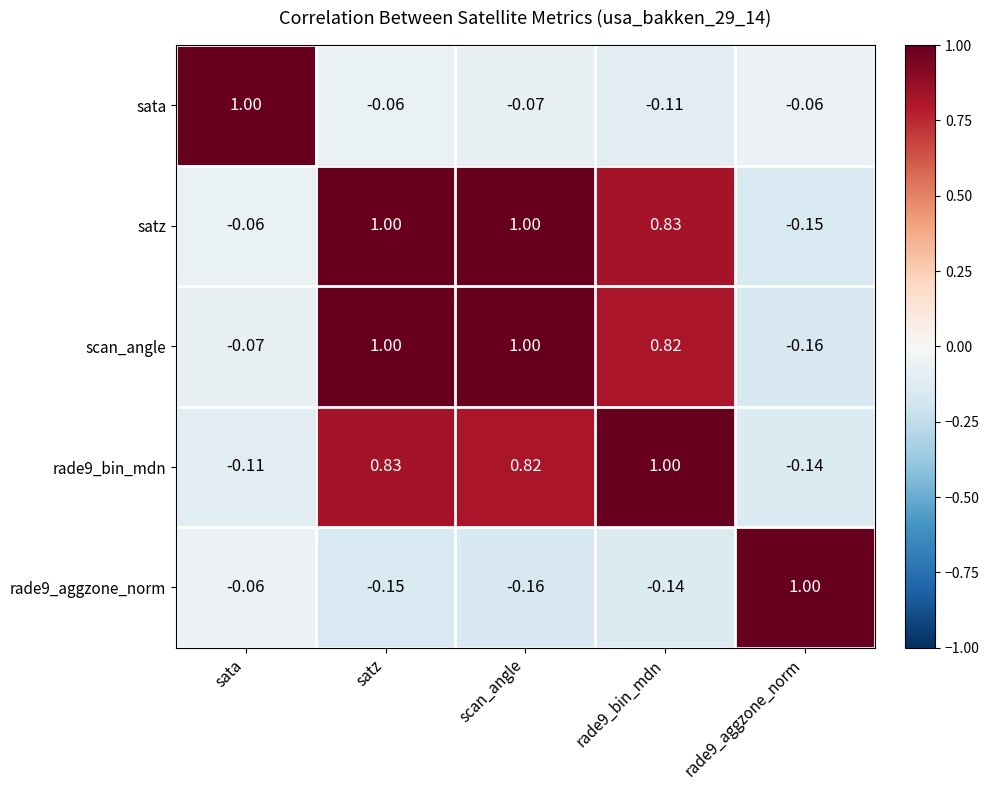

At which label is rade9_bin_mdn closest to 0?

sata